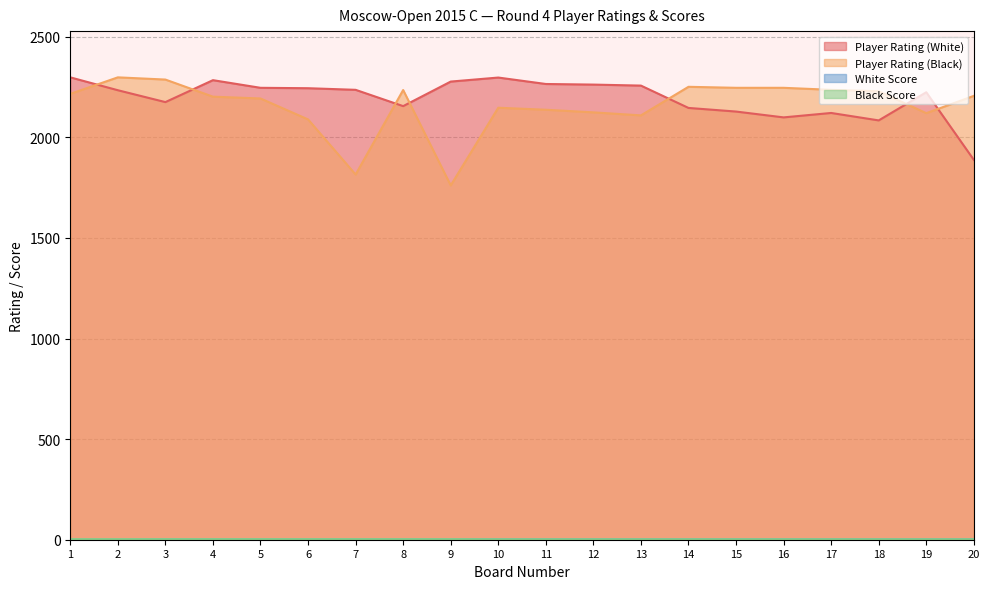

How many categories are shown in the chart?

20